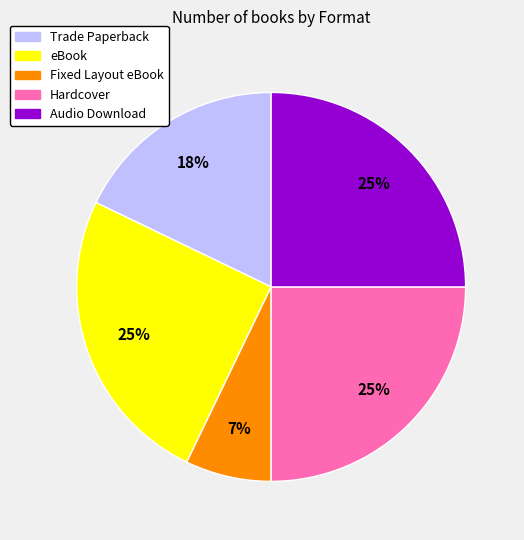

What percentage is the Audio Download slice, to the nearest percent?

25%